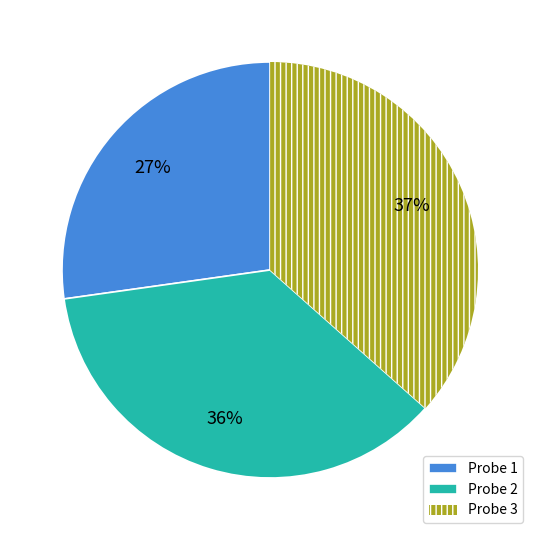

To the nearest percent, what is the average slice percentage?

33%